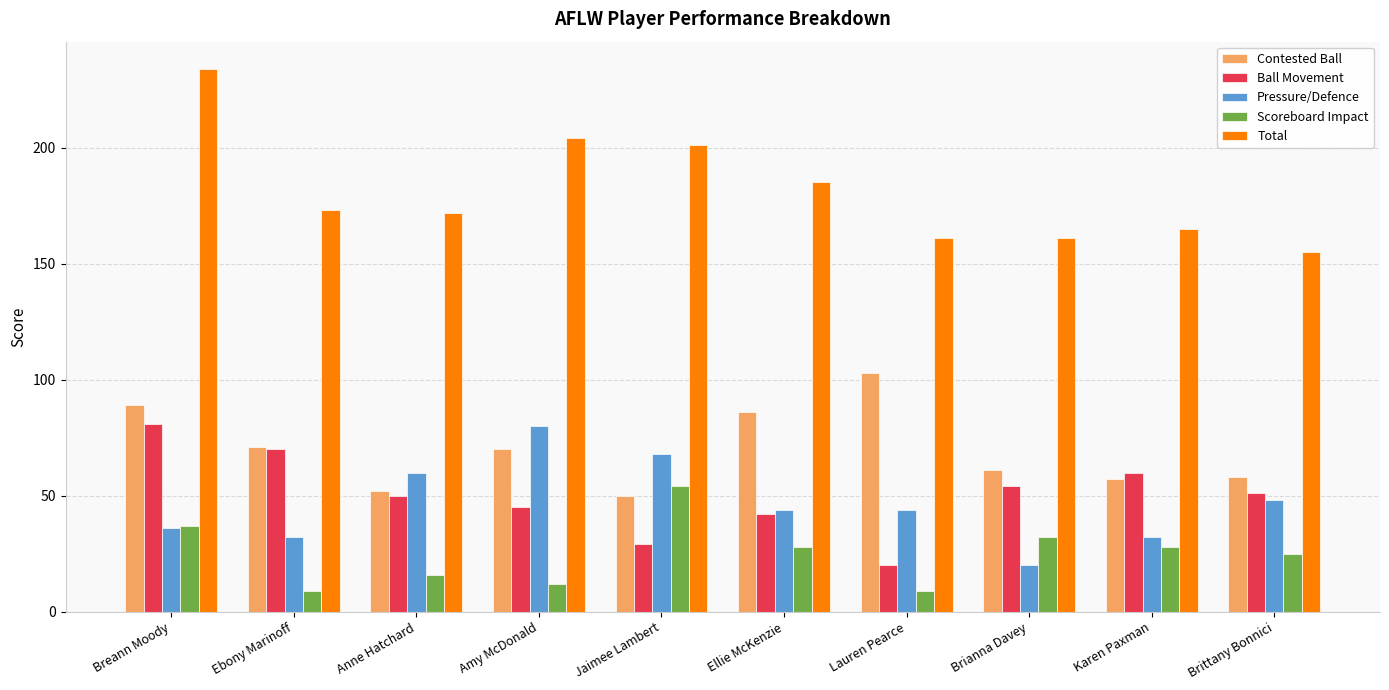

Which series changed the most between Jaimee Lambert and Brianna Davey?

Pressure/Defence